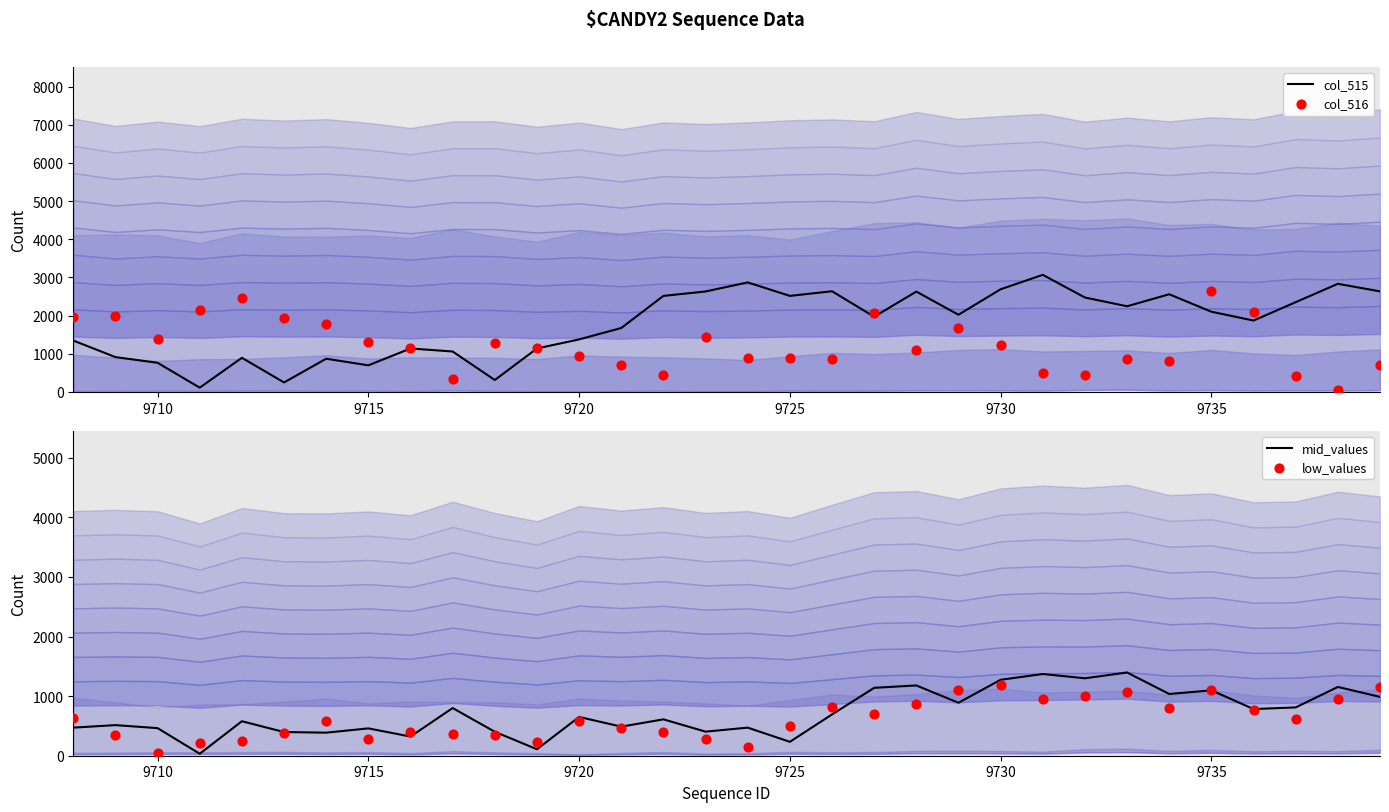

What is the maximum value for mid_values?

1396.8